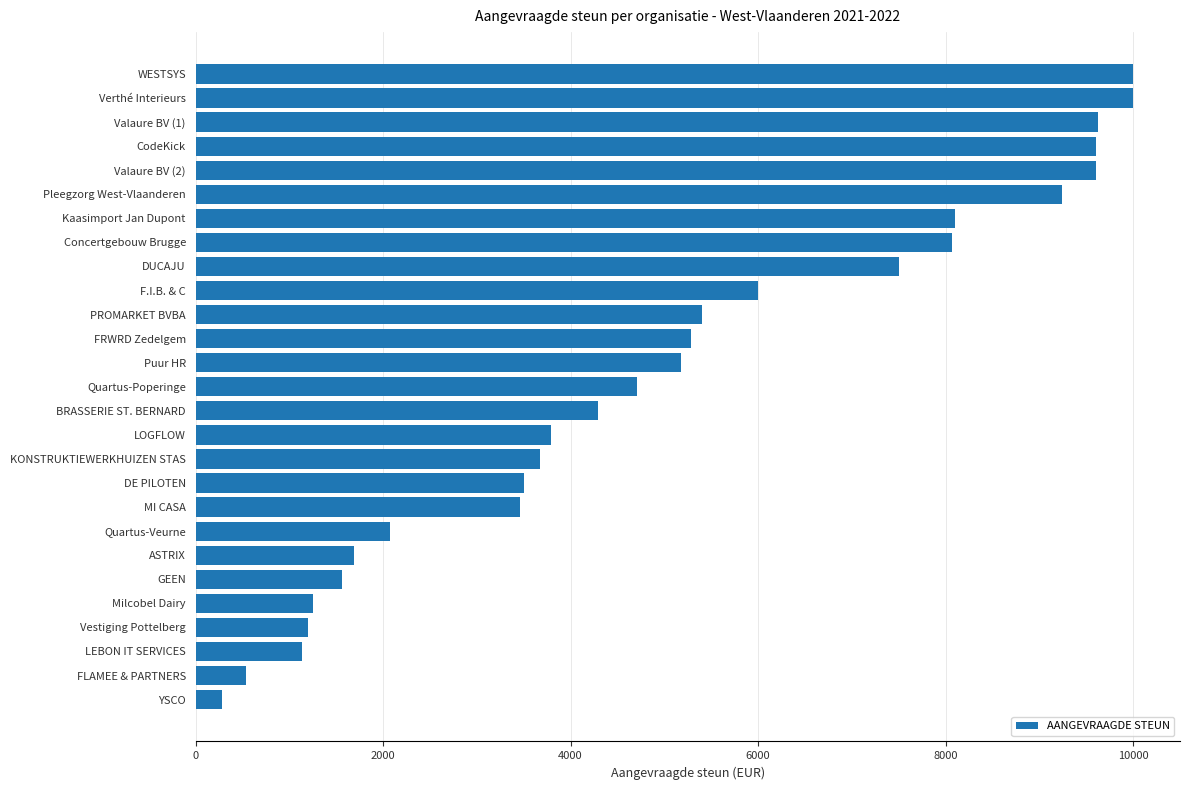

What is the change in value from BRASSERIE ST. BERNARD to ASTRIX?

-2610.5